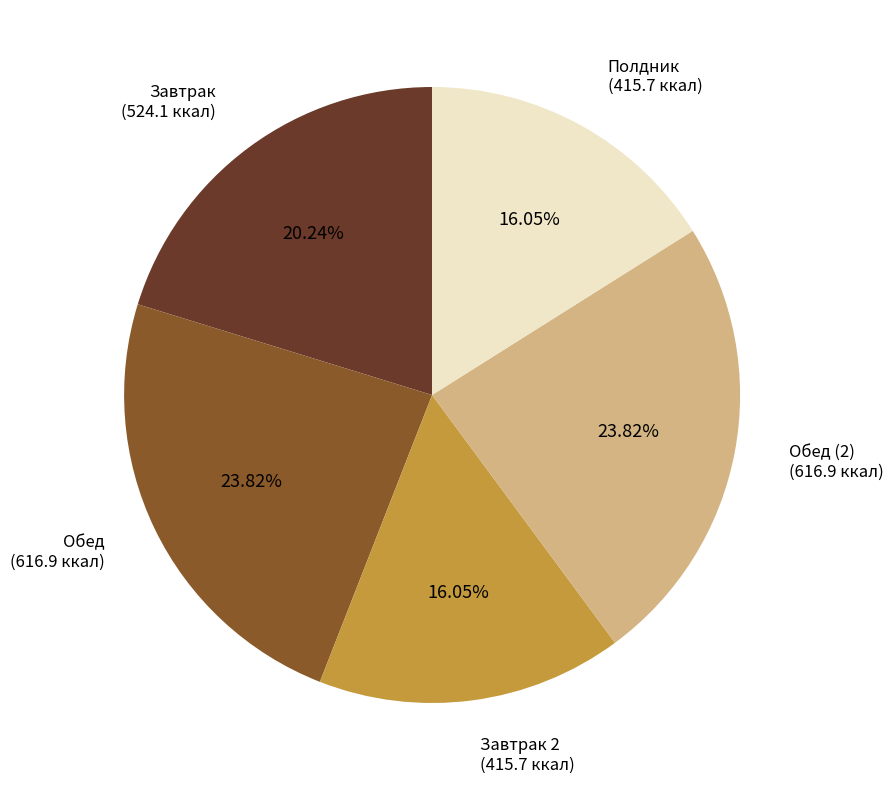

The Обед slice represents 24% of the pie. True or false?

True